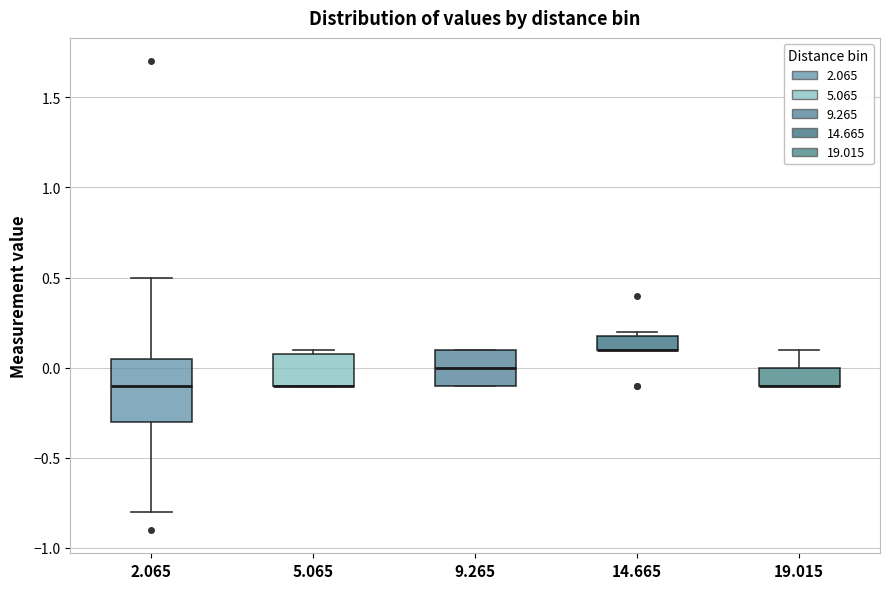

Reading left to right, transcribe this box plot: for each box, give where its median line is, the range the box spans, and where its two whiskers end, as read against the y-axis. The values are not printed on the chart, so give them approximately, as read against the axis.

2.065: median -0.10, box -0.30 to 0.05, whiskers -0.80 to 0.50
5.065: median -0.10 (drawn on the box's lower edge), box -0.10 to 0.10, whiskers -0.10 to 0.10 (just above the box's upper edge)
9.265: median 0.00, box -0.10 to 0.10, whiskers -0.10 to 0.10
14.665: median 0.10 (drawn on the box's lower edge), box 0.10 to 0.20, whiskers 0.10 to 0.20 (just above the box's upper edge)
19.015: median -0.10 (drawn on the box's lower edge), box -0.10 to 0.00, whiskers -0.10 to 0.10